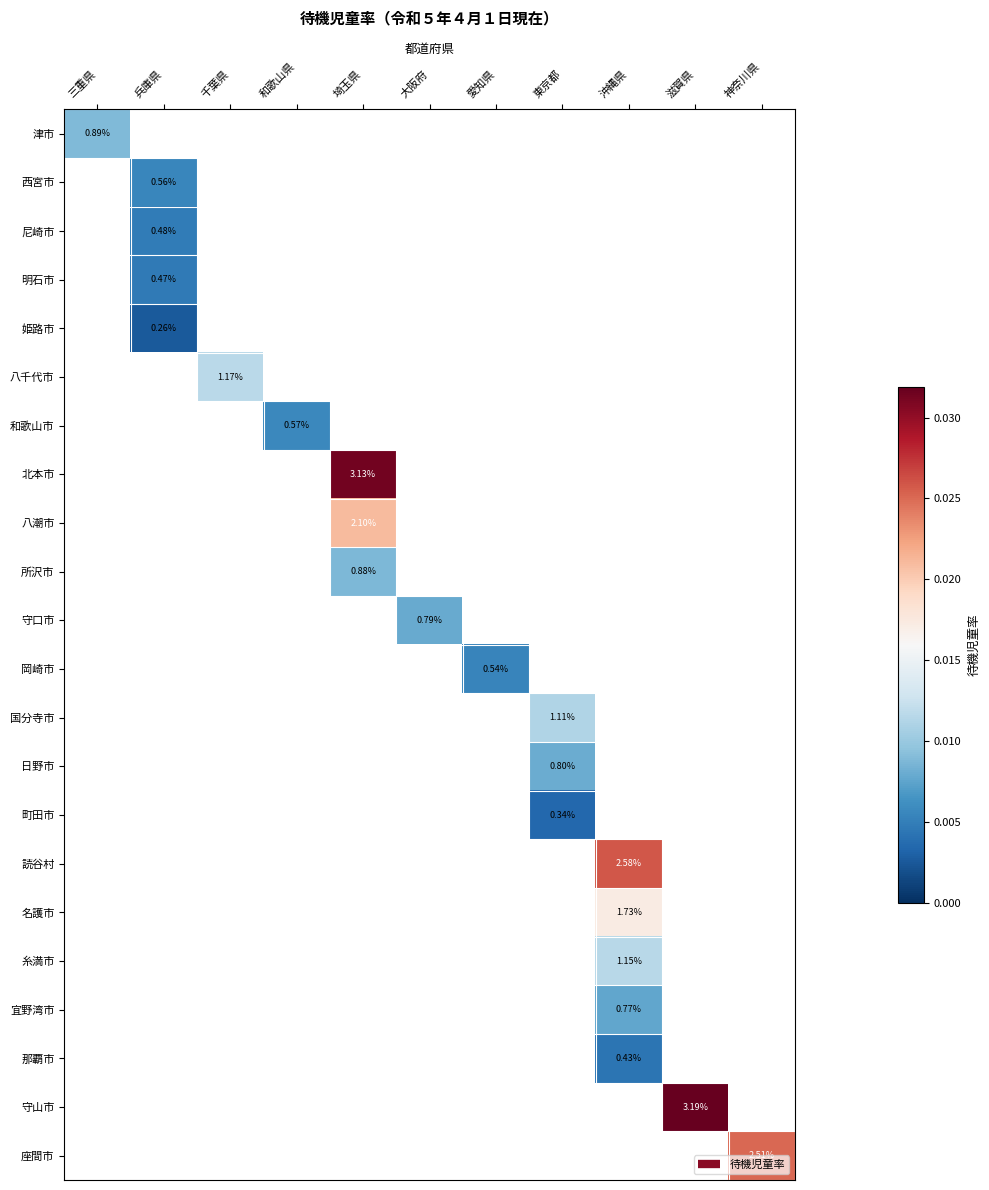

How many distinct data groups are displayed?

22